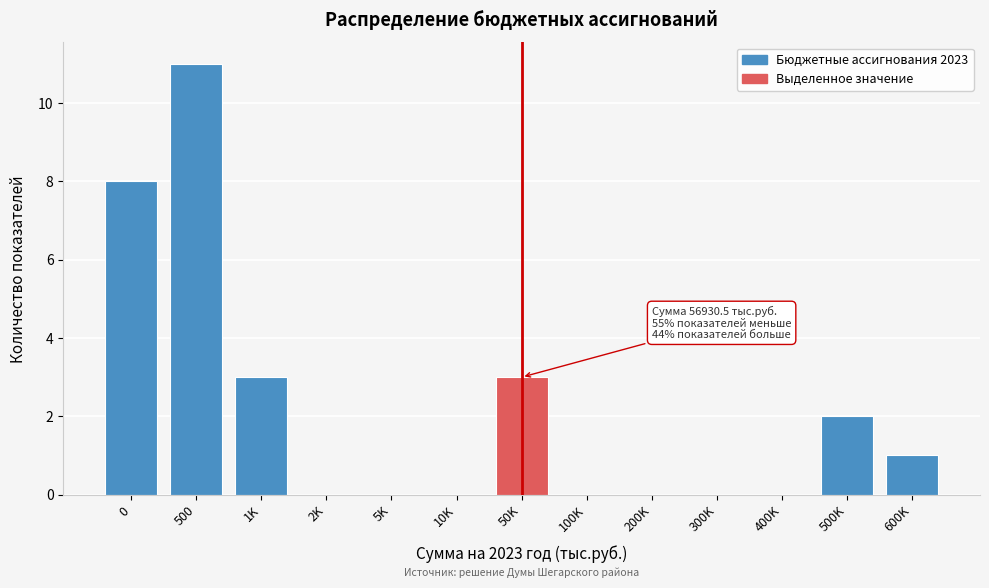

Reading left to right, what are all the values shown in this chart?

0=8	500=11	1K=3	2K=0	5K=0	10K=0	50K=3	100K=0	200K=0	300K=0	400K=0	500K=2	600K=1